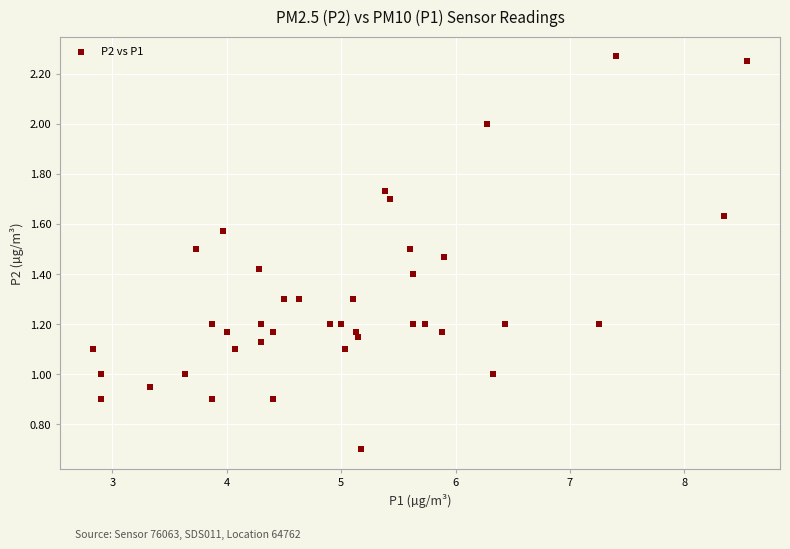

What is the range of X values (max minus min)?

5.7